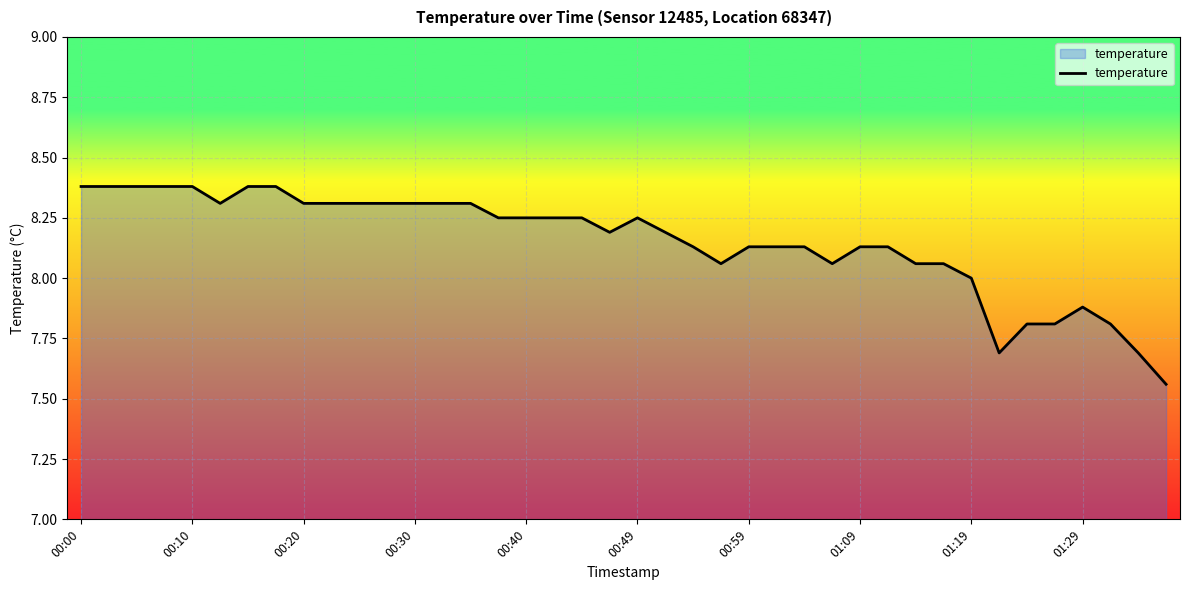

What is the greatest value displayed?

8.4